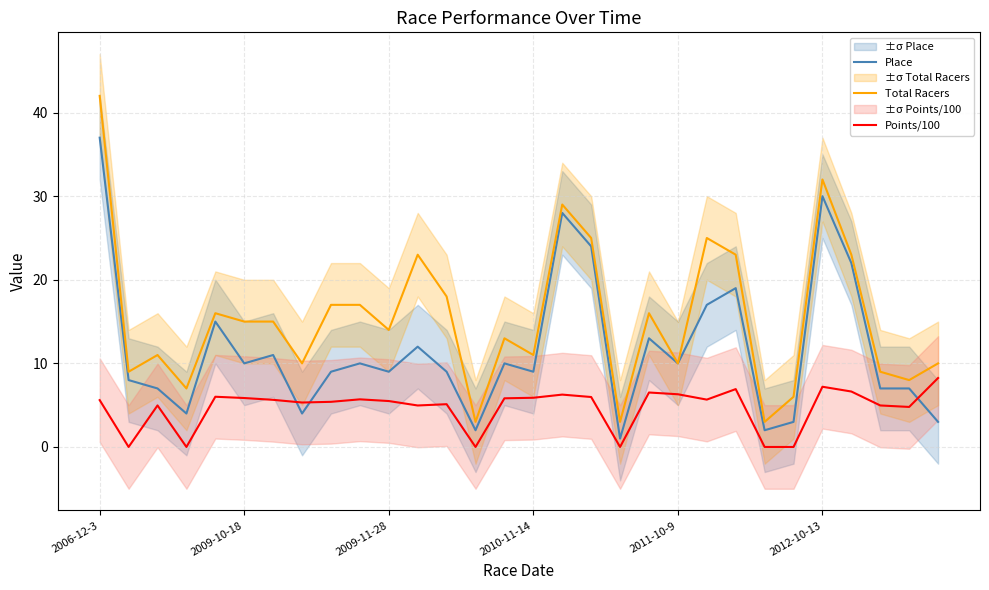

True or false: Place has a value of 1.8 at 2010-11-14.

False